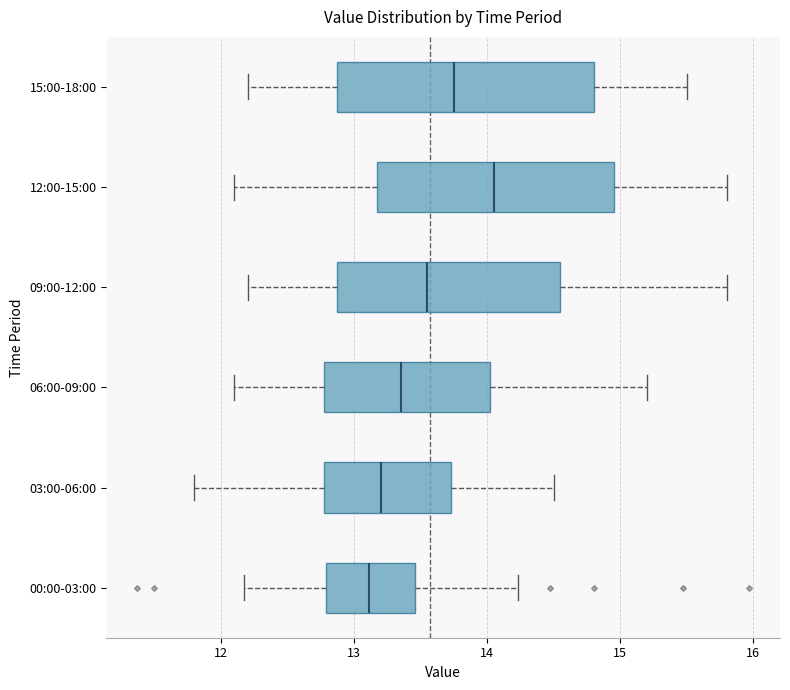

Reading bottom to top, read every box against the x-axis: the position of its median line, the range the box covers, and the ends of its whiskers. The values are not printed on the chart, so give them approximately, as read against the axis.

00:00-03:00: median 13.1, box 12.8 to 13.5, whiskers 12.2 to 14.2
03:00-06:00: median 13.2, box 12.8 to 13.7, whiskers 11.8 to 14.5
06:00-09:00: median 13.4, box 12.8 to 14.0, whiskers 12.1 to 15.2
09:00-12:00: median 13.6, box 12.9 to 14.6, whiskers 12.2 to 15.8
12:00-15:00: median 14.1, box 13.2 to 15.0, whiskers 12.1 to 15.8
15:00-18:00: median 13.8, box 12.9 to 14.8, whiskers 12.2 to 15.5